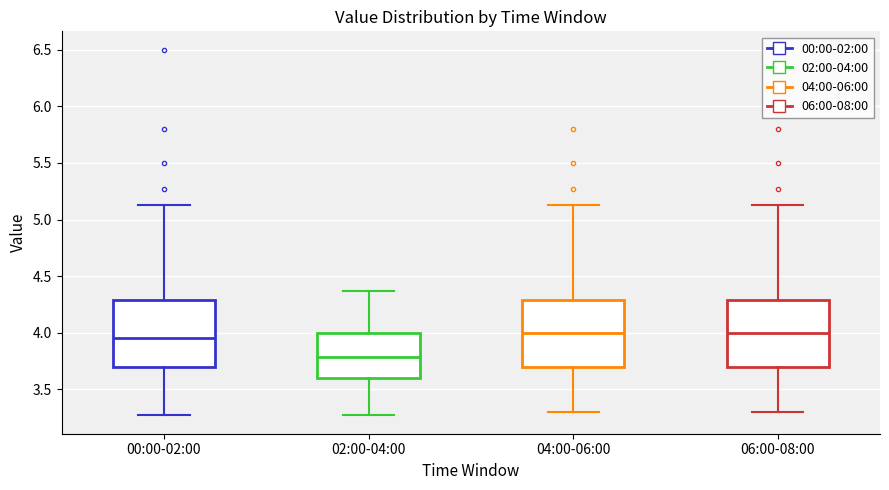

Reading left to right, transcribe this box plot: for each box, give where its median line is, the range the box spans, and where its two whiskers end, as read against the y-axis. The values are not printed on the chart, so give them approximately, as read against the axis.

00:00-02:00: median 3.95, box 3.70 to 4.30, whiskers 3.25 to 5.15
02:00-04:00: median 3.80, box 3.60 to 4.00, whiskers 3.25 to 4.35
04:00-06:00: median 4.00, box 3.70 to 4.30, whiskers 3.30 to 5.15
06:00-08:00: median 4.00, box 3.70 to 4.30, whiskers 3.30 to 5.15